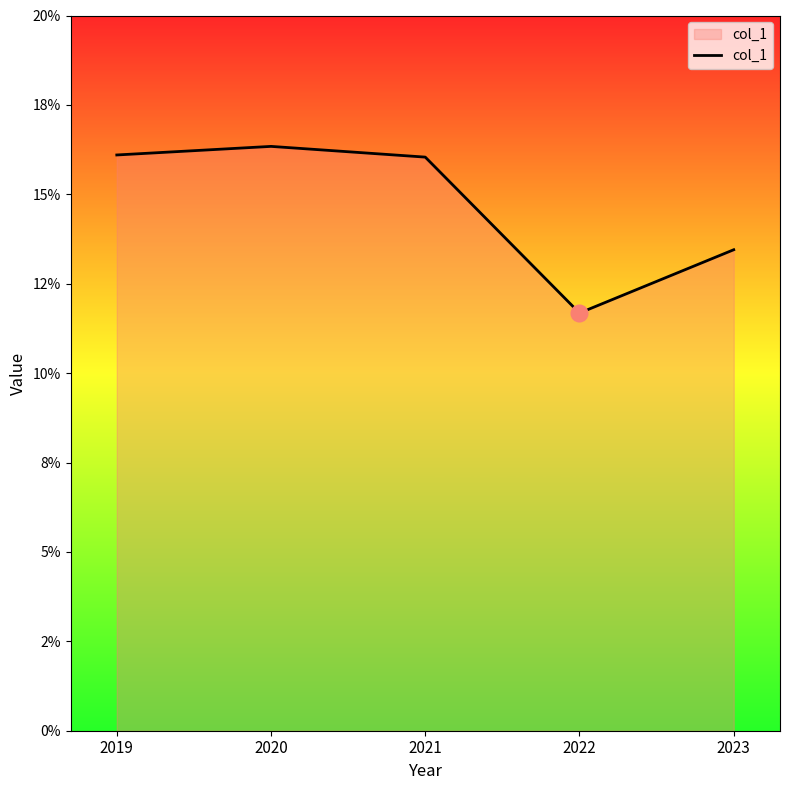

True or false: there are more than 1 points higher than both neighbors.

False